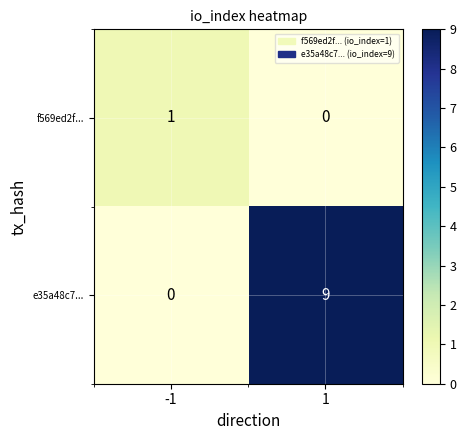

Reading right to left, what are all the values shown in this chart?

f569ed2f...: 0	1
e35a48c7...: 9	0